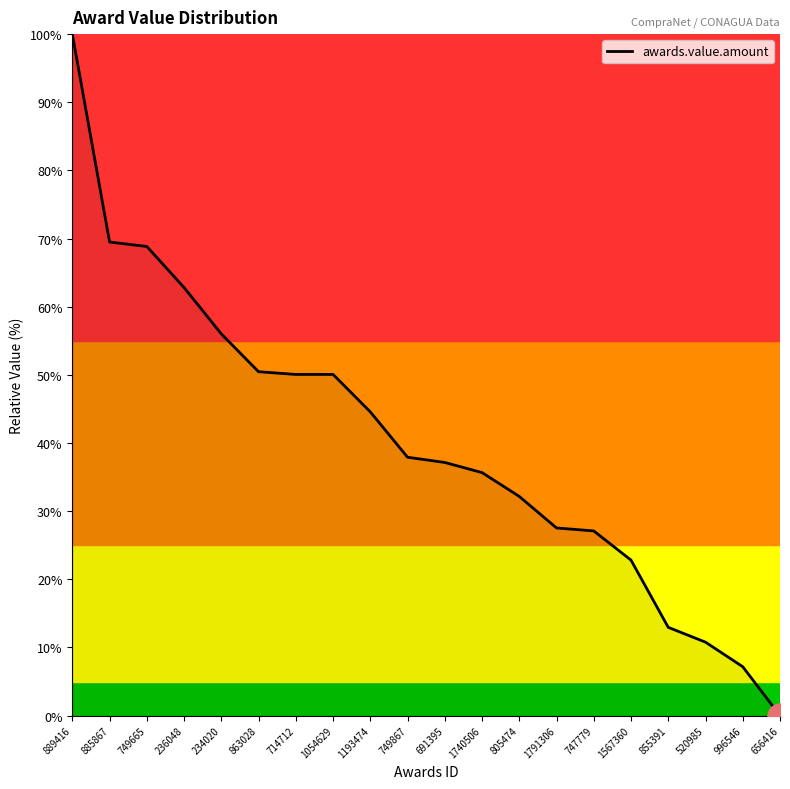

What position from the right is 855391?

4